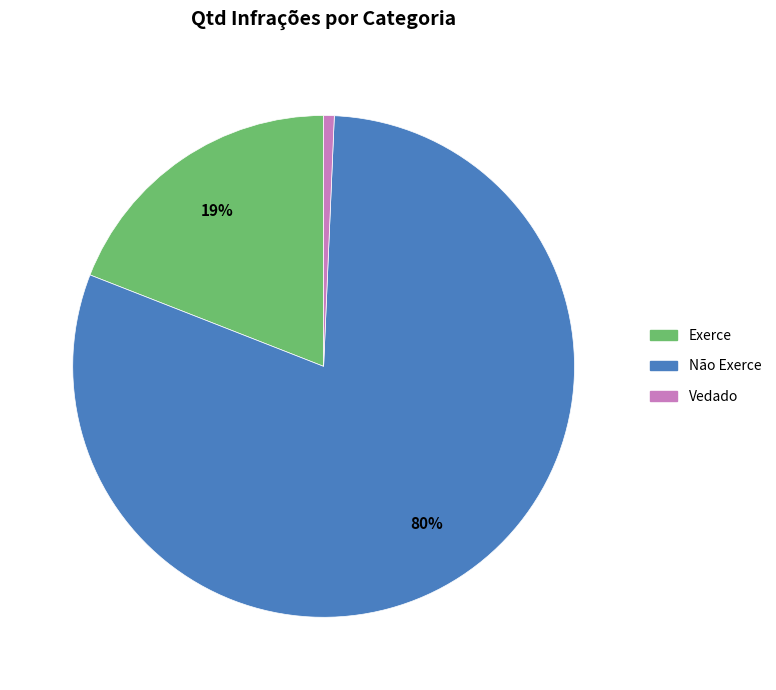

To the nearest percent, what percentage of the pie is Não Exerce?

80%